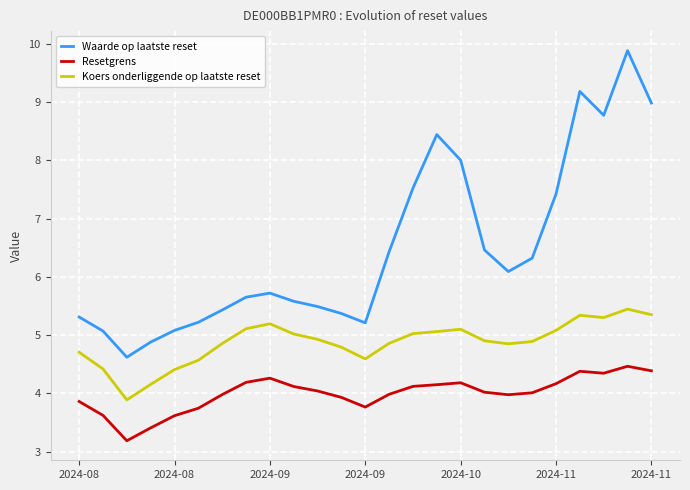

At how many categories does at least one series exceed 7?

8